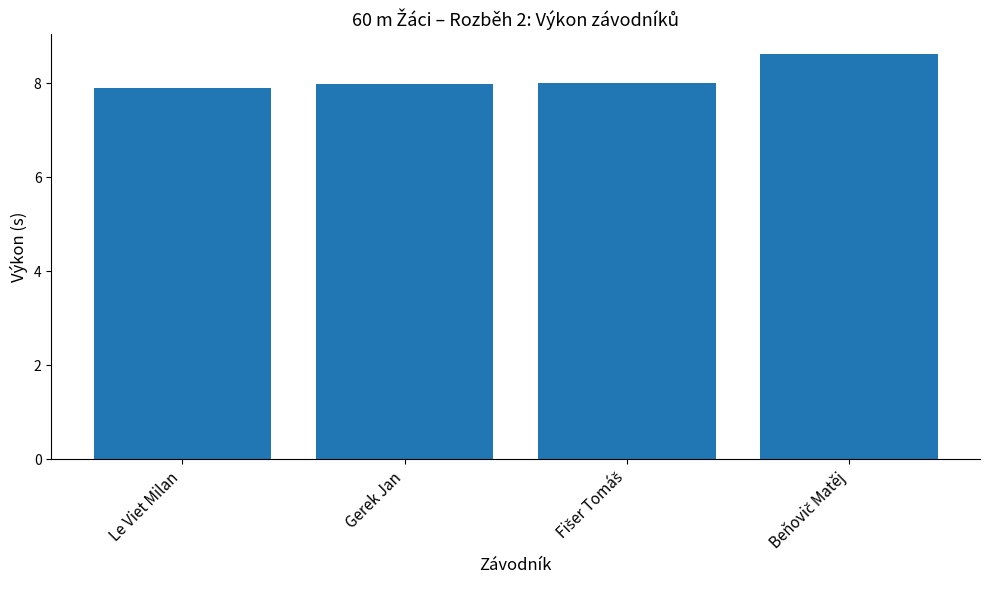

At which category does the chart reach its minimum across all series?

Le Viet Milan